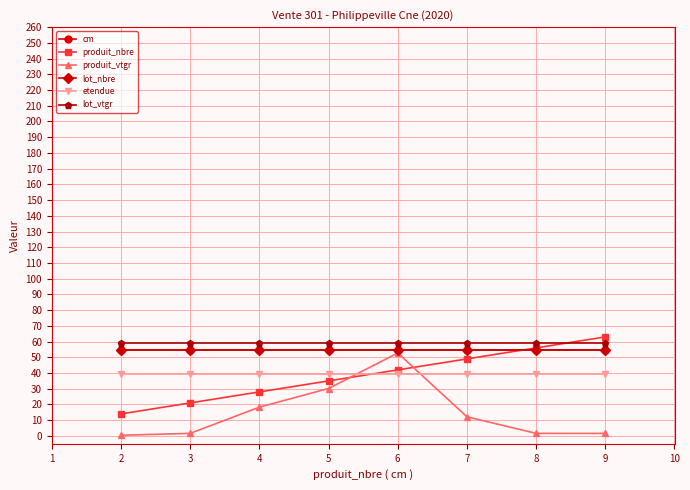

How many produit_nbre values are between 28 and 56?

5